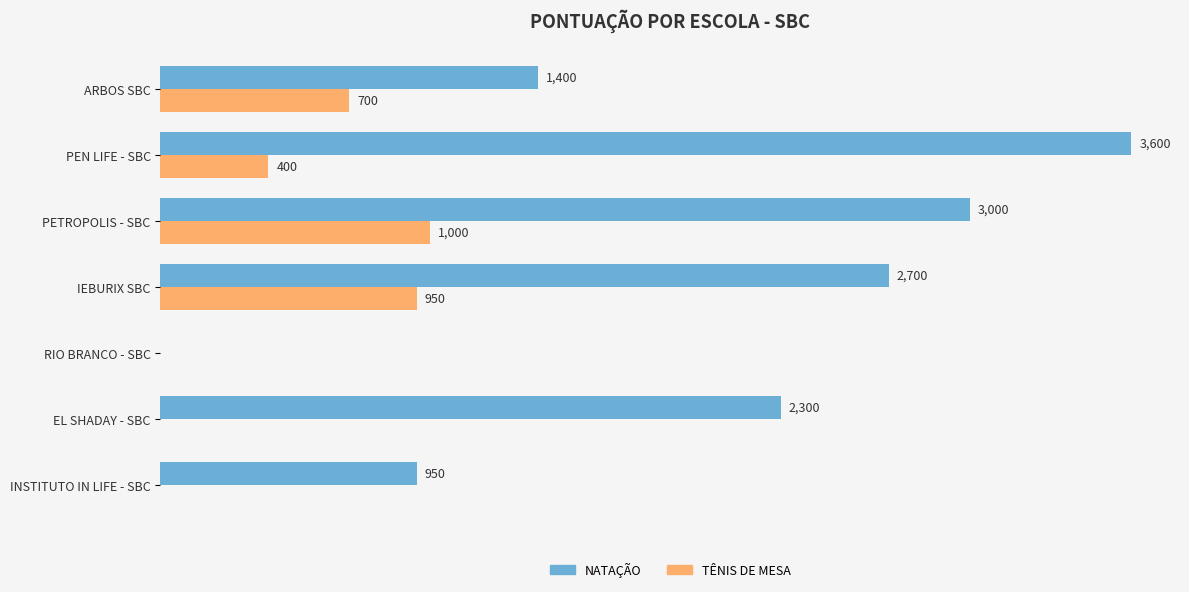

Is the value of TÊNIS DE MESA at EL SHADAY - SBC greater than the value of NATAÇÃO at IEBURIX SBC?

No